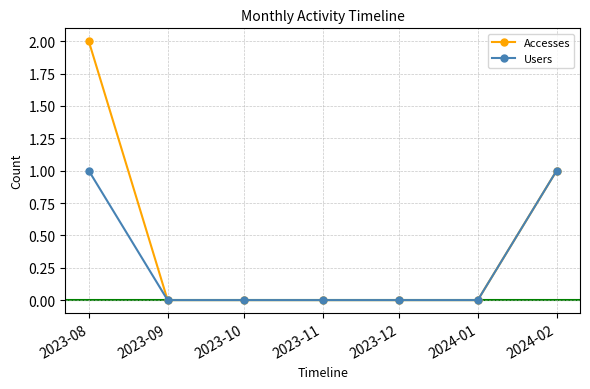

How many series are shown in this chart?

2